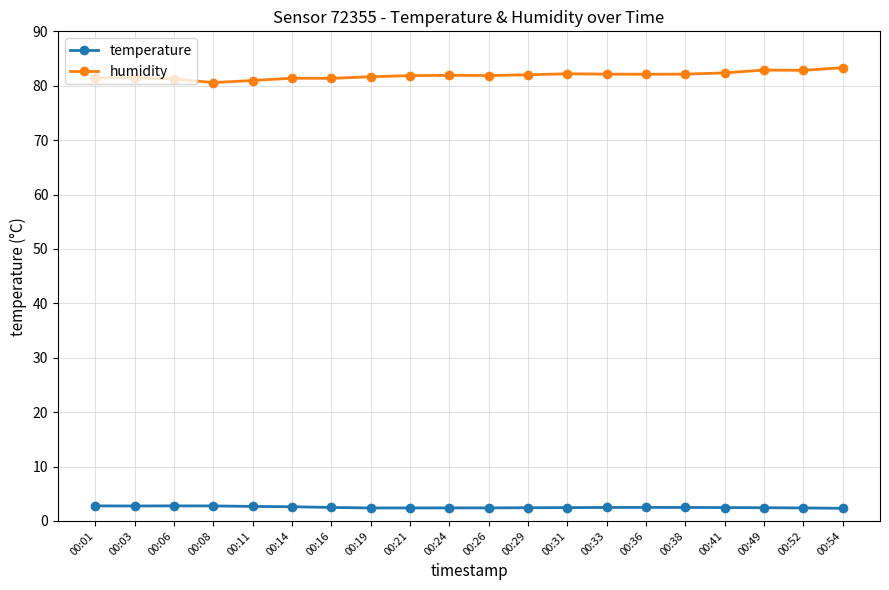

Is this an area chart (filled region under the line)?

No